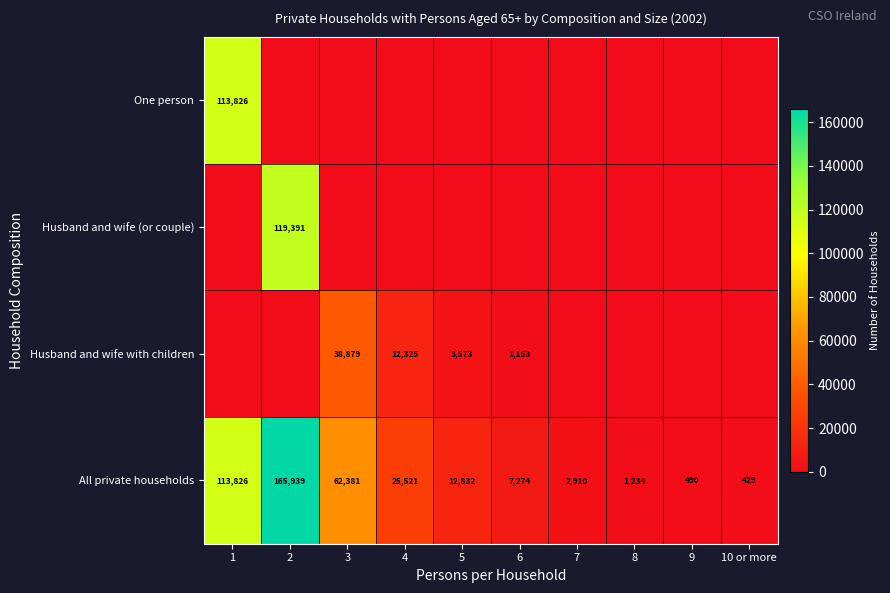

What is the total value across all series at 10 or more?

429